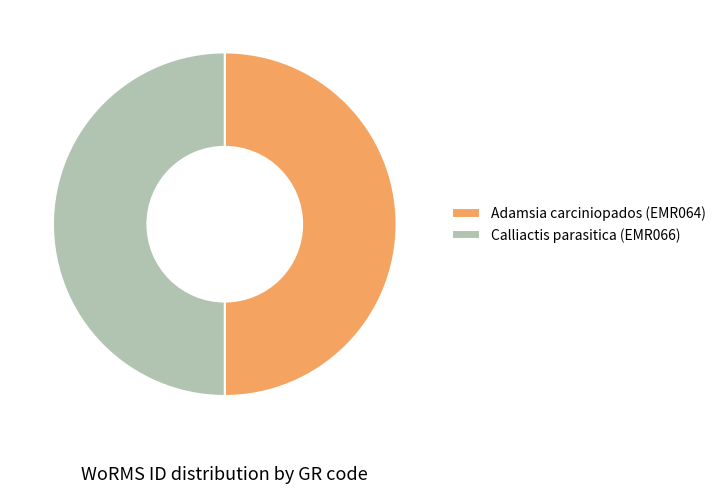

How many segments does this pie chart have?

2